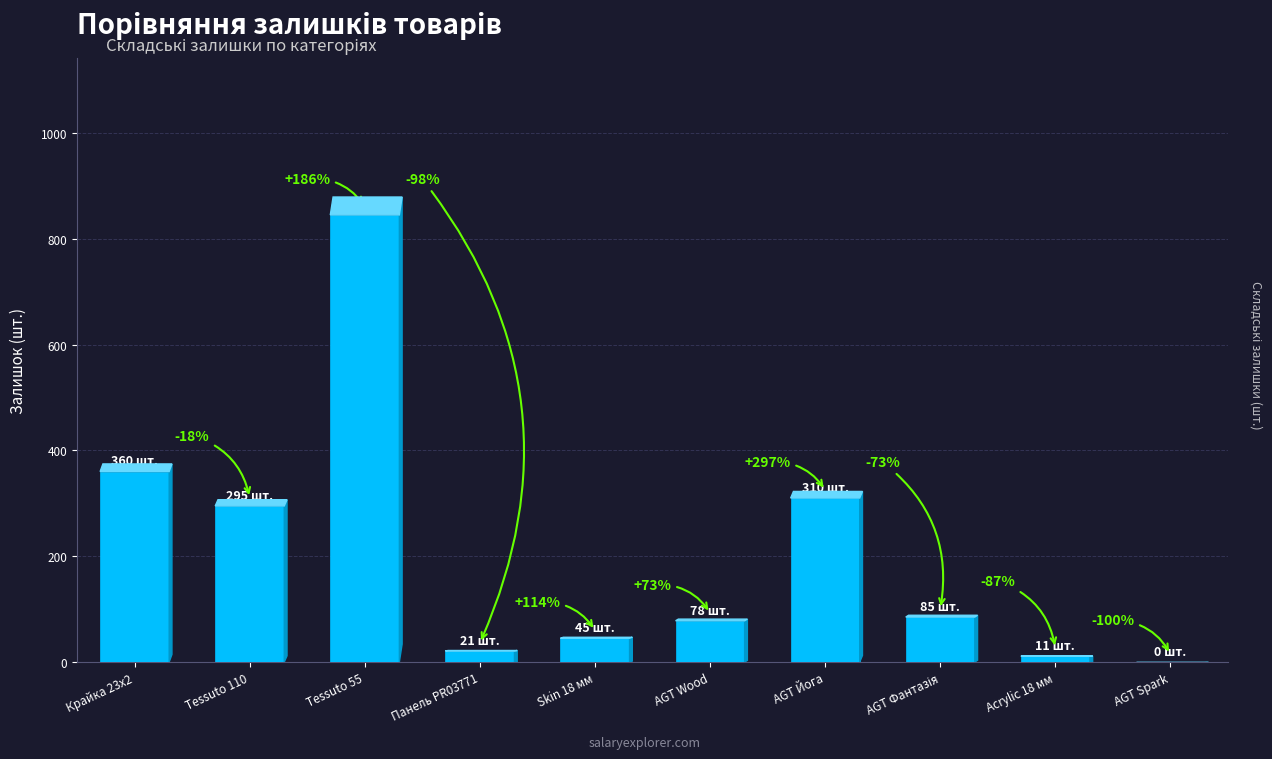

The value at Tessuto 110 is 295. True or false?

True